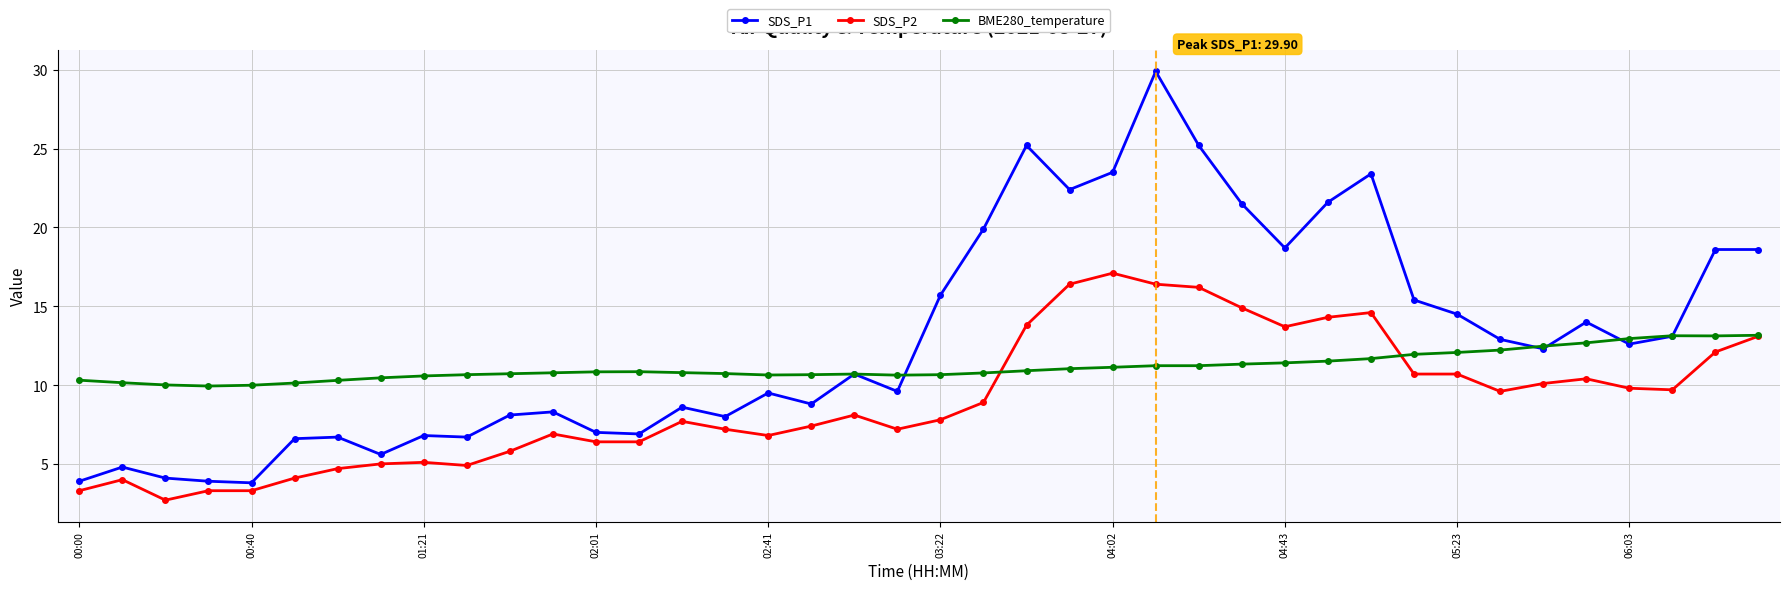

How many data points does each series have?

40